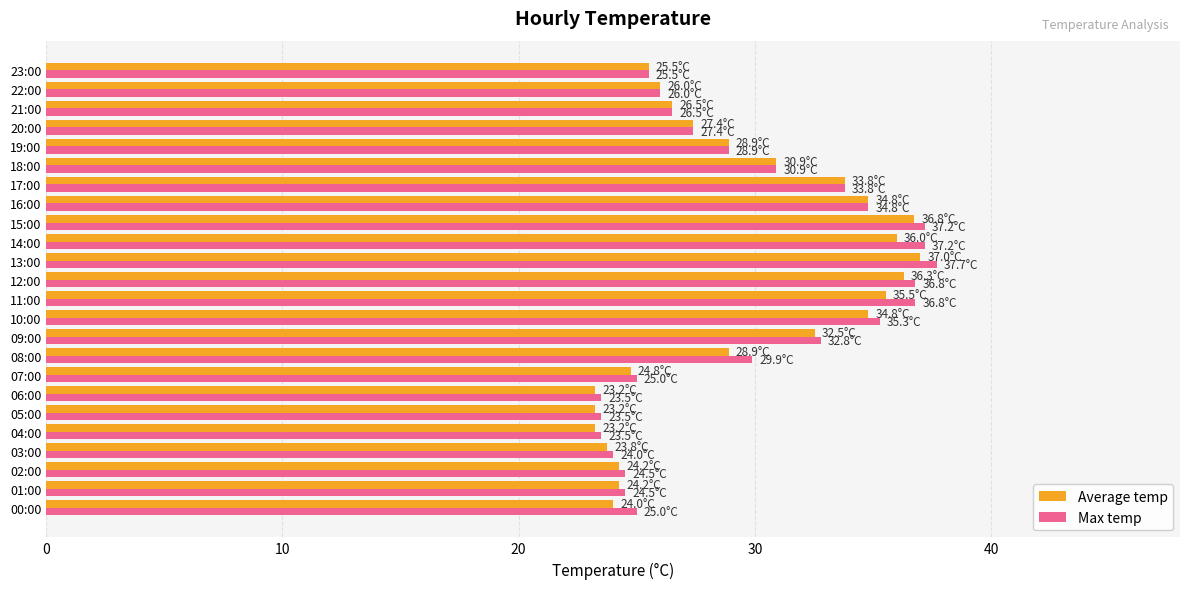

The Max temp series shows 45.8 at 21:00. True or false?

False